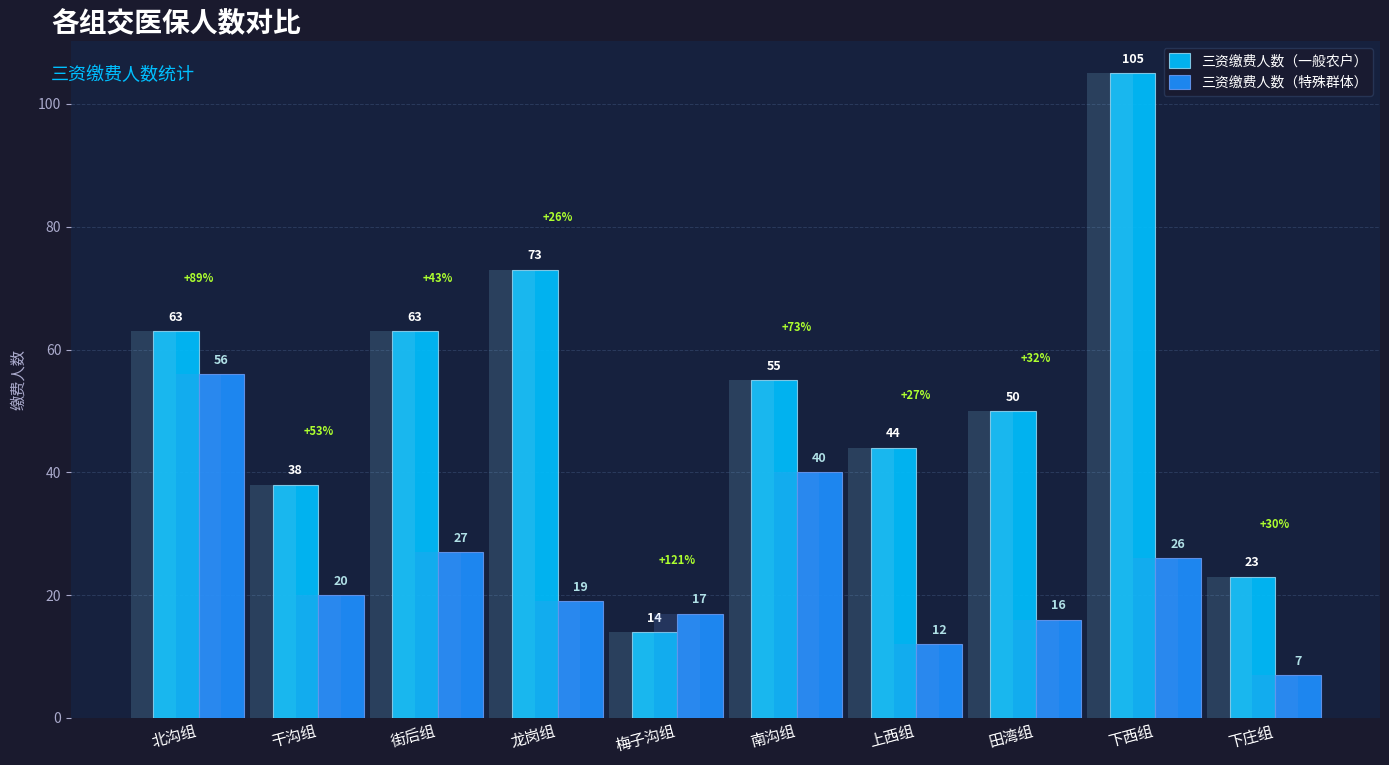

What is the difference between the maximum and minimum values in the 三资缴费人数（一般农户） series?

91